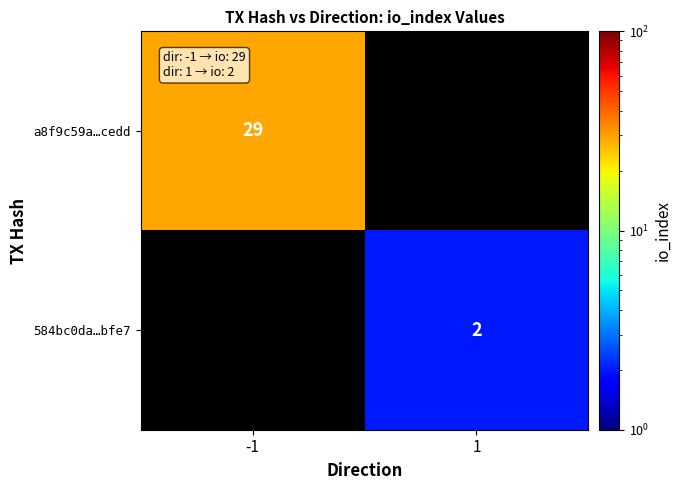

True or false: a8f9c59a…cedd has a value of 18 at -1.

False